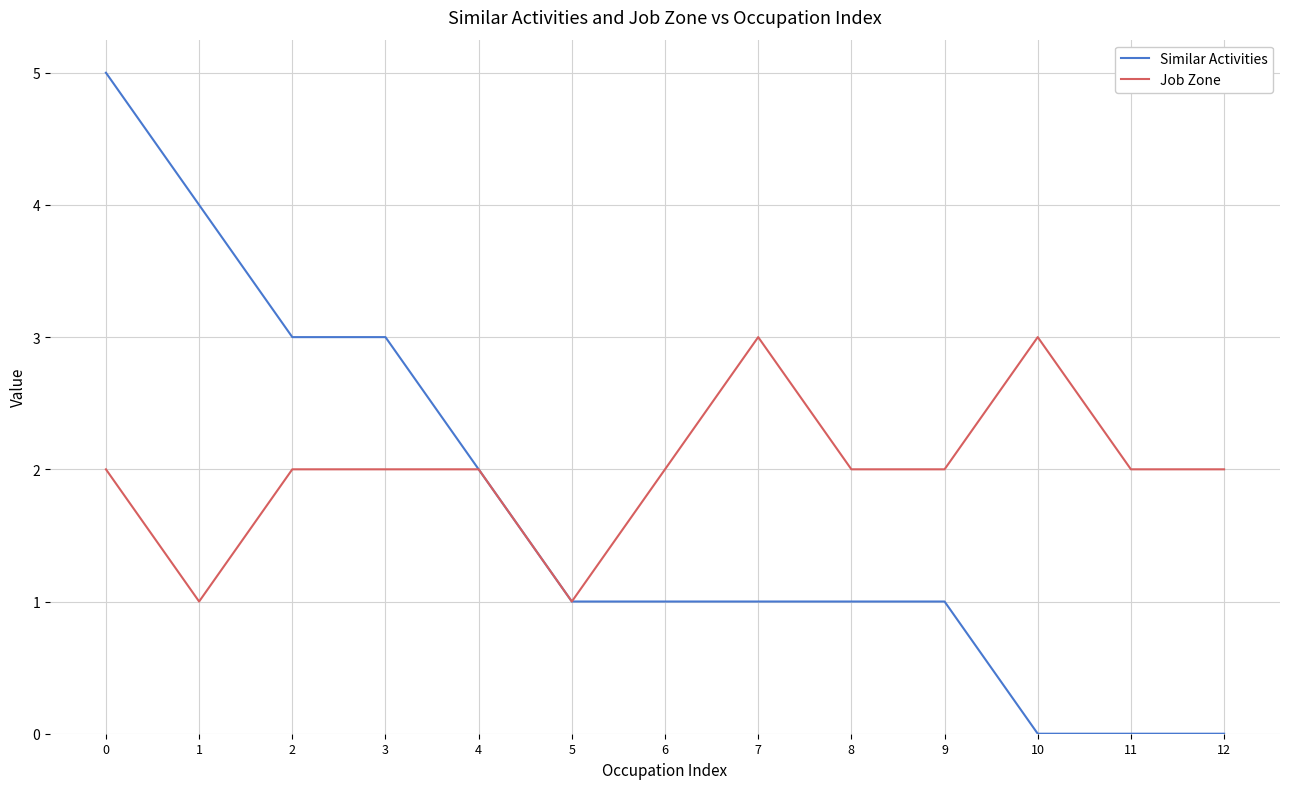

What are all the series names shown in the legend?

Similar Activities, Job Zone